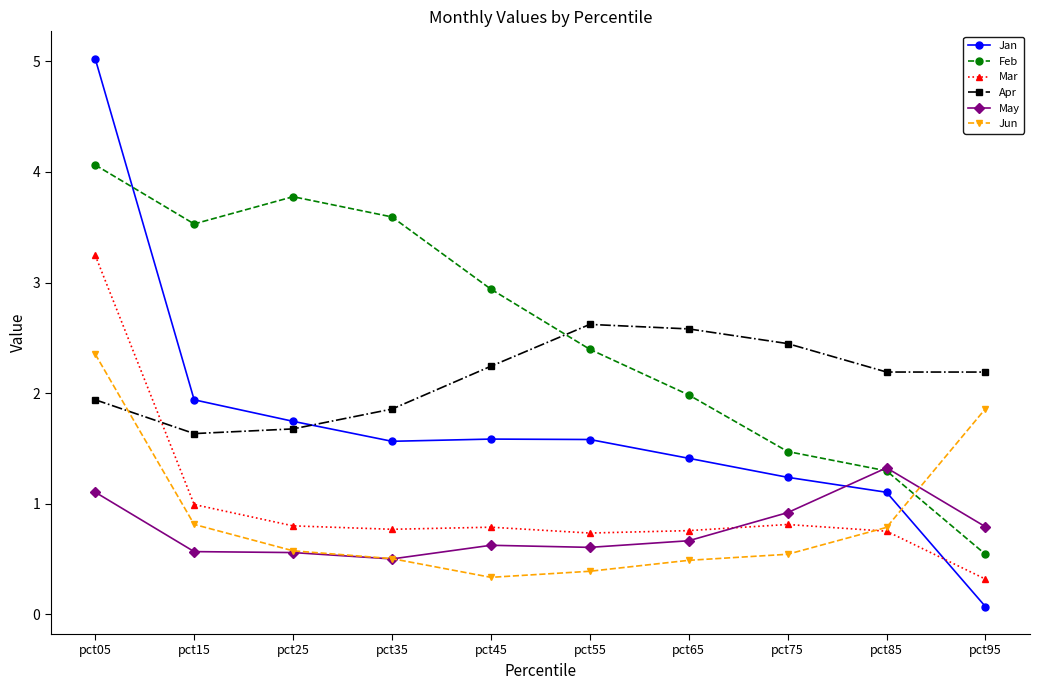

How many lines are shown in the chart?

6